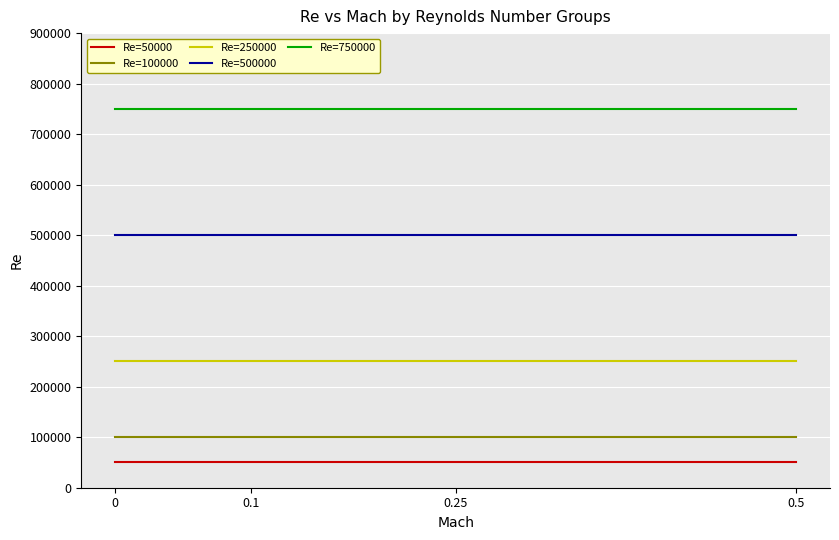

True or false: Re=250000 and Re=500000 cross at least once.

False